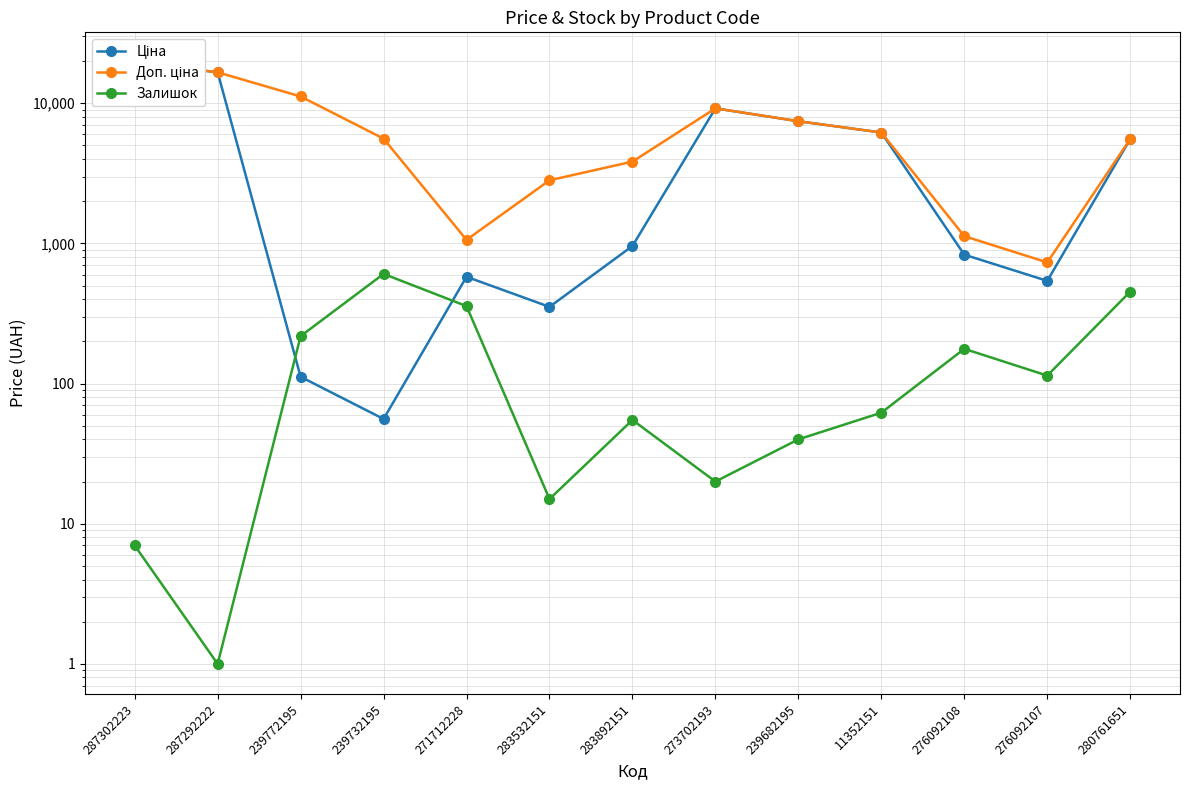

What is the value of the Доп. ціна point at the 8th from the left?

9196.3